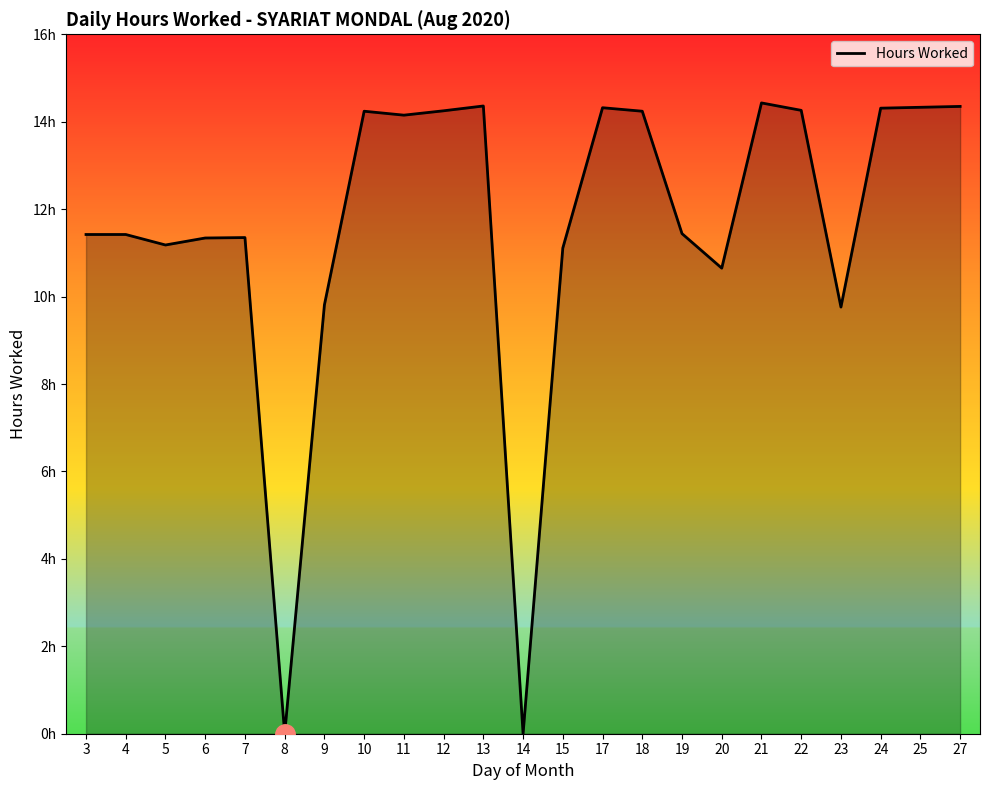

Is this an area chart (filled region under the line)?

Yes